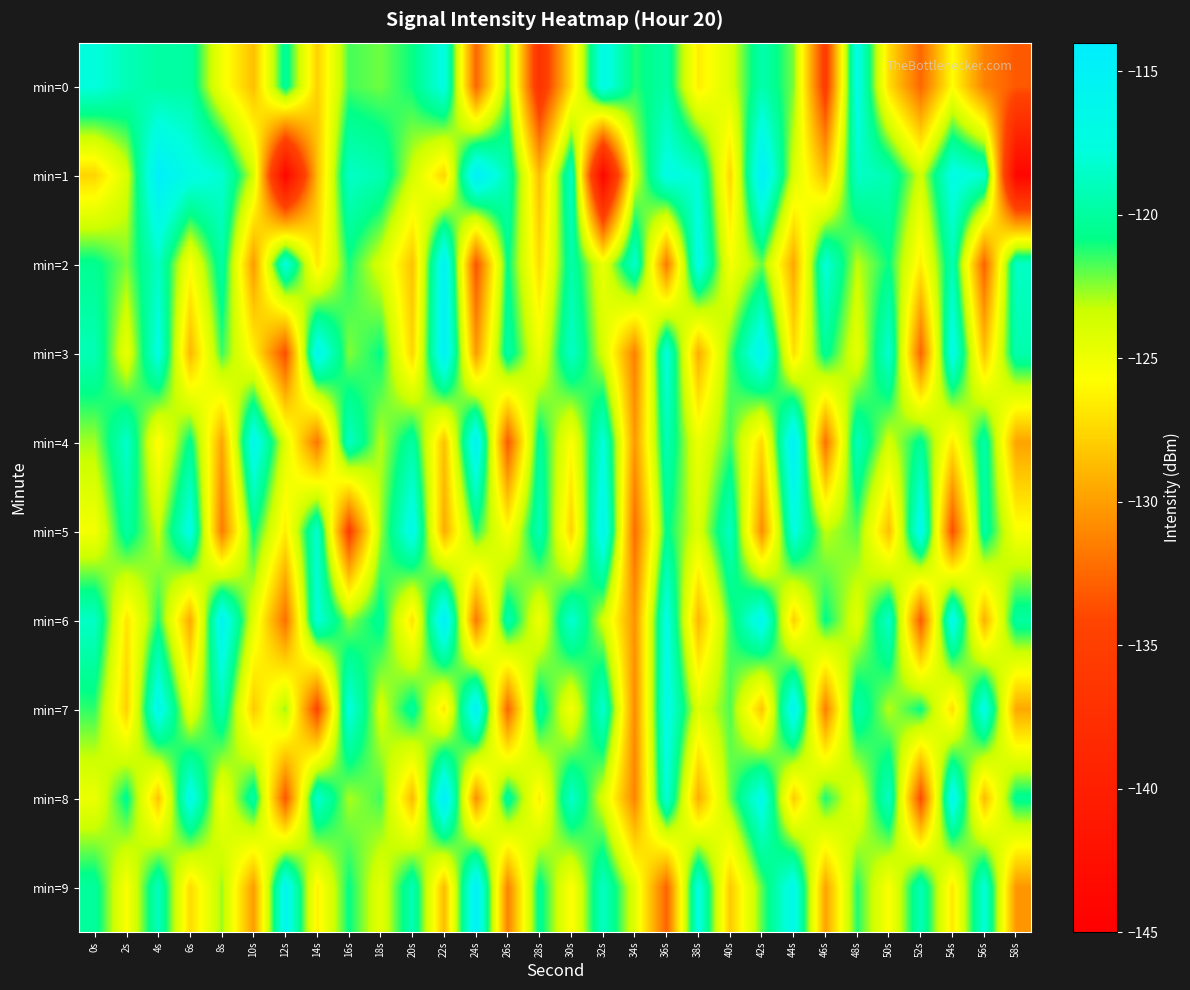

What is the smallest value displayed?

-144.0